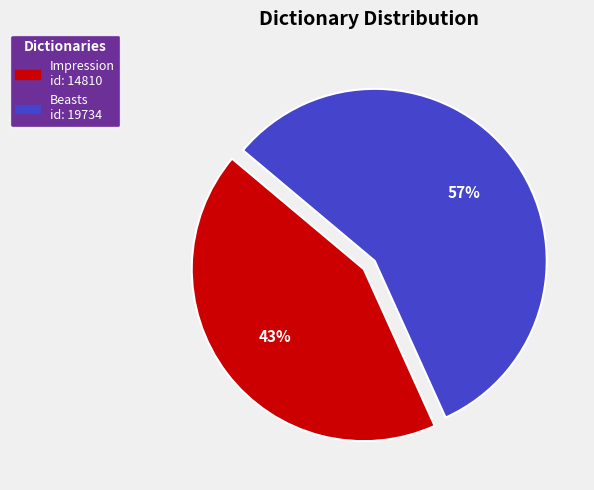

How many segments does this pie chart have?

2